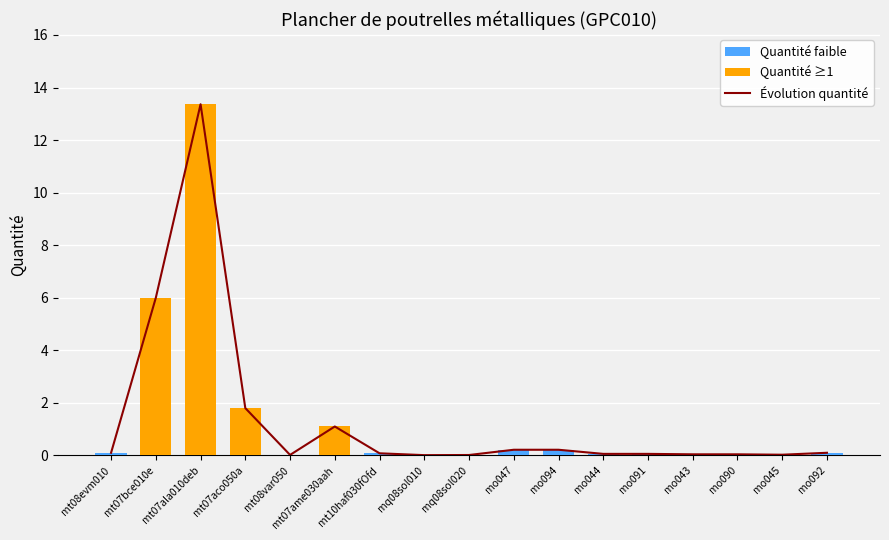

What is the total value across all series at mt07ame030aah?

2.2